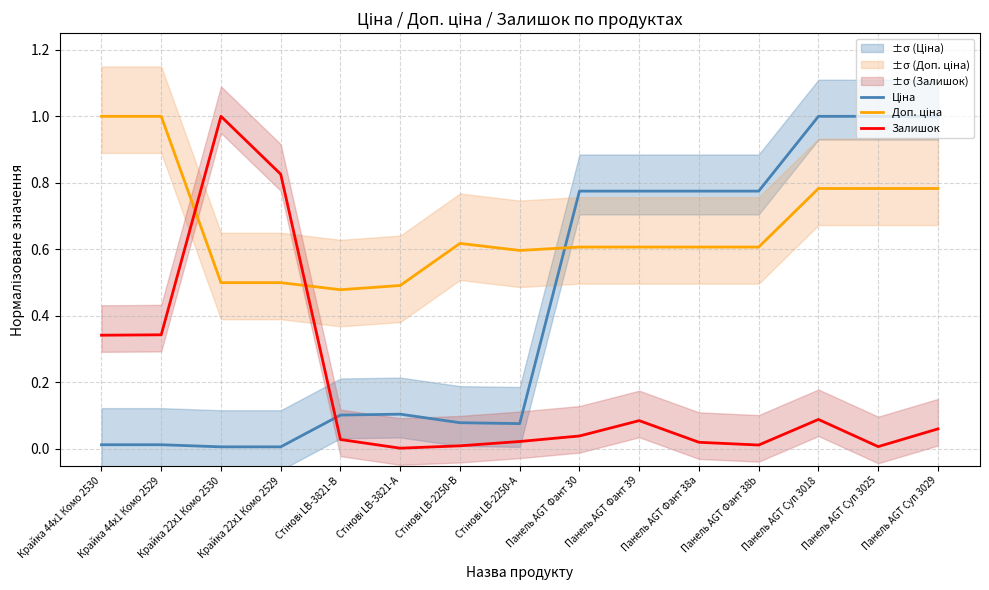

True or false: Доп. ціна and Ціна intersect in this chart.

True